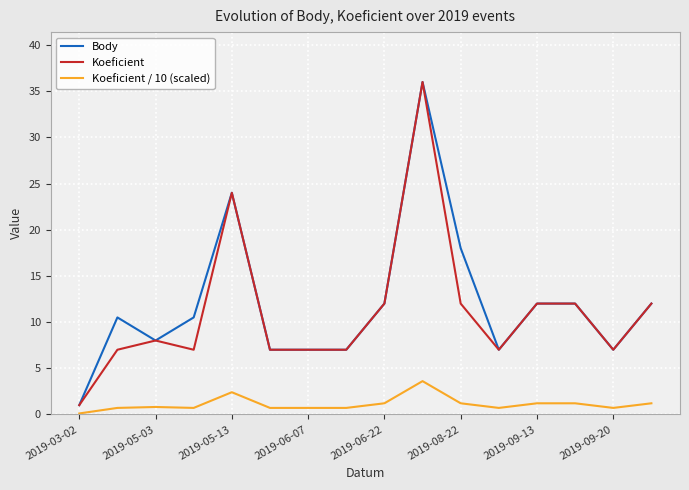

What is the minimum value for Body?

1.0